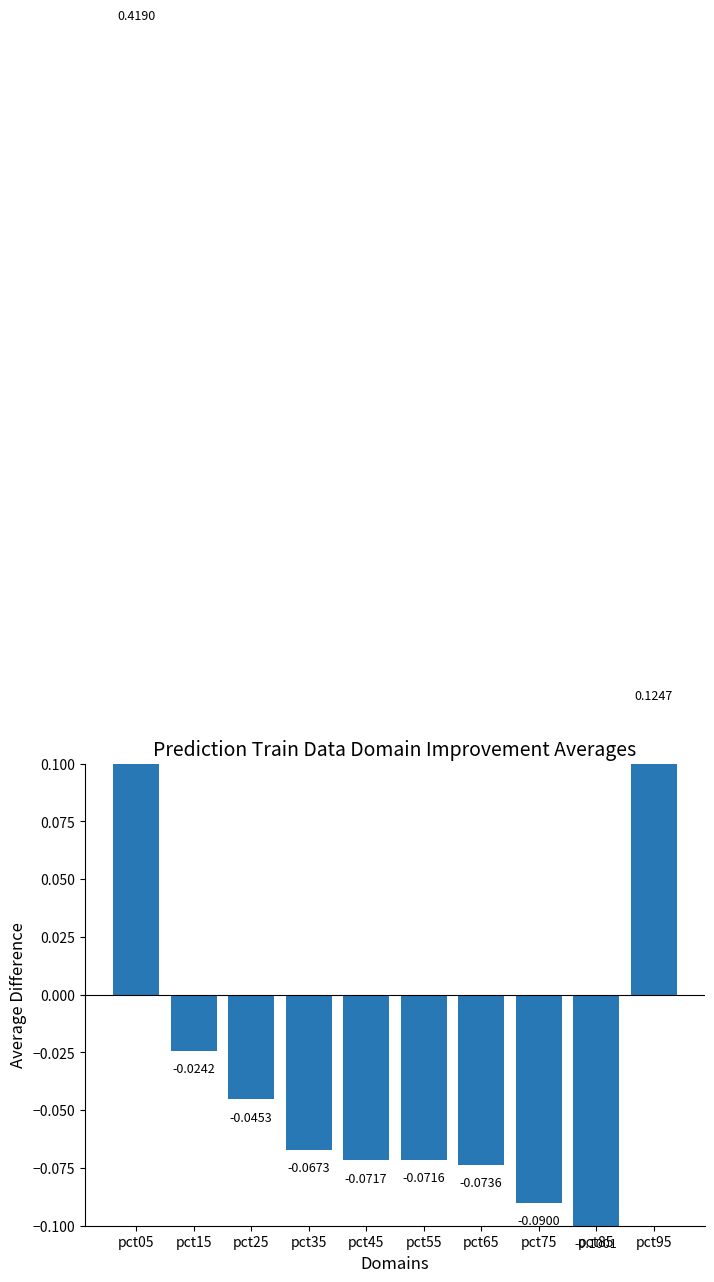

What is the value of the 1st bar from the left?

0.4